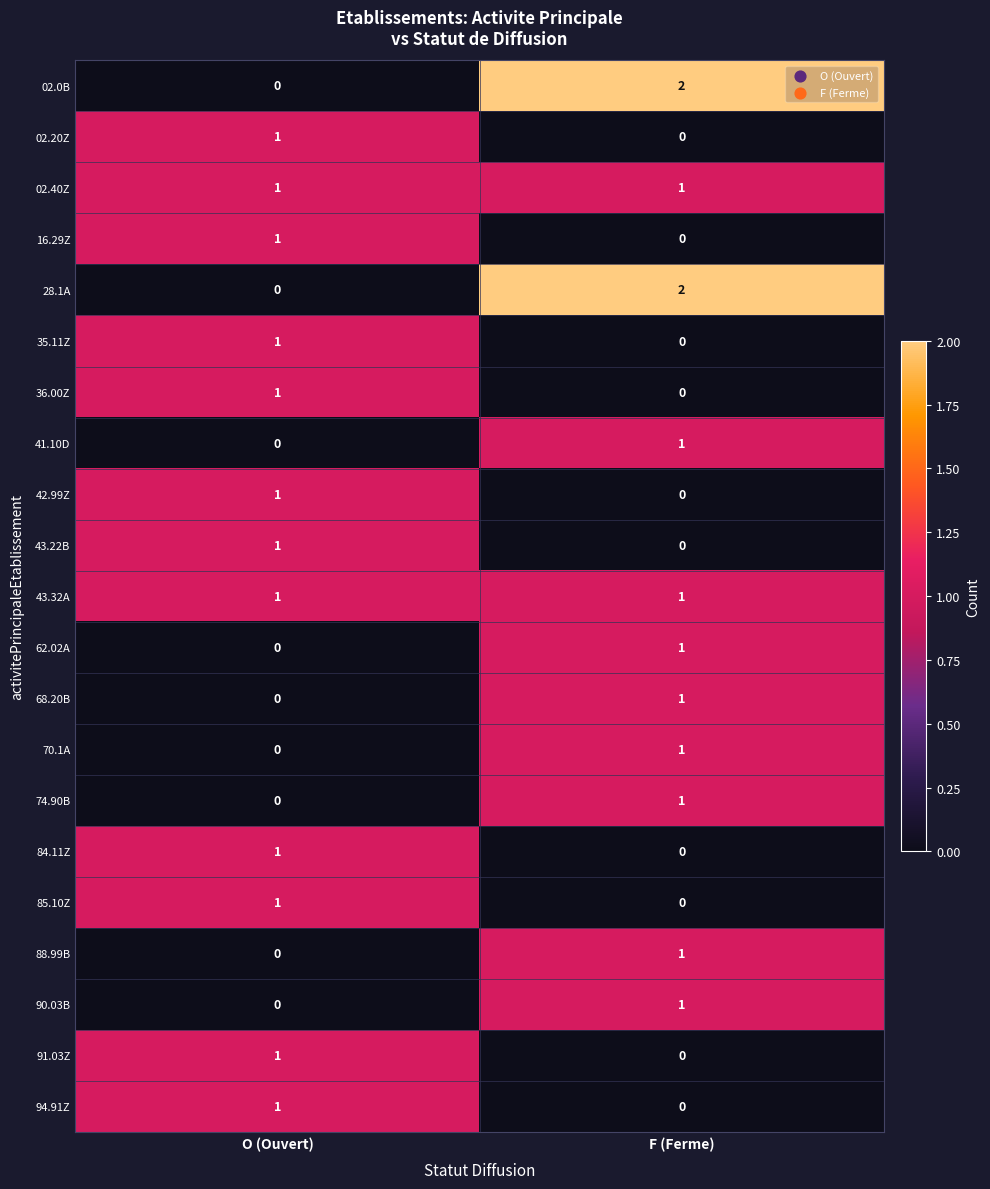

Which category has the highest value in the 68.20B series?

F (Ferme)